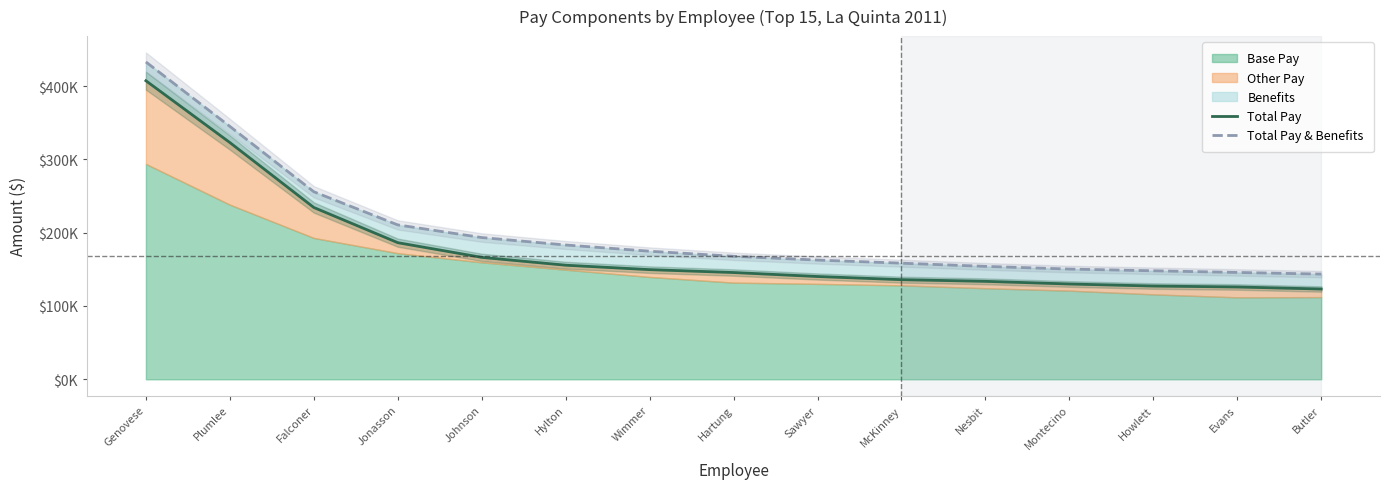

What is the sum of all Total Pay values?

2684340.5